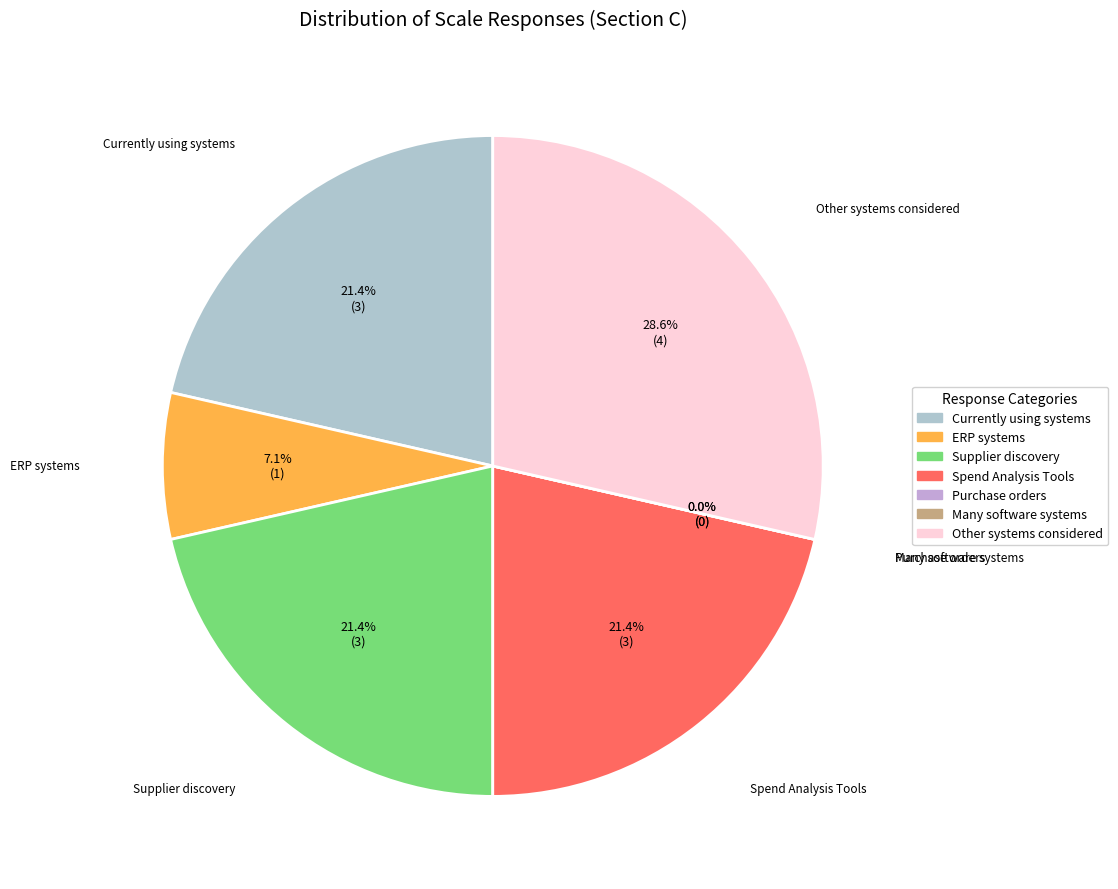

How much of the chart is everything except Spend Analysis Tools?

78.6%